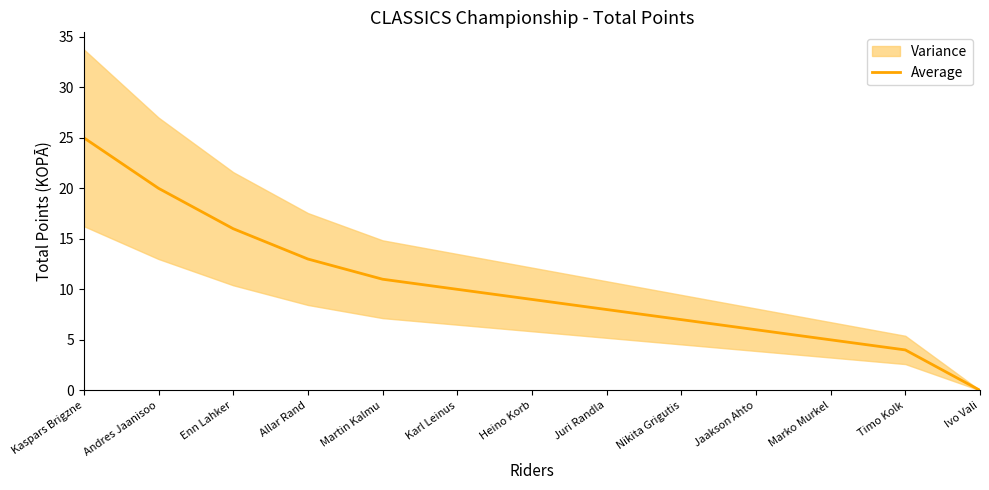

Rank the categories by value from highest to lowest.

Kaspars Brigzne, Andres Jaanisoo, Enn Lahker, Allar Rand, Martin Kalmu, Karl Leinus, Heino Korb, Juri Randla, Nikita Grigutis, Jaakson Ahto, Marko Murkel, Timo Kolk, Ivo Vali